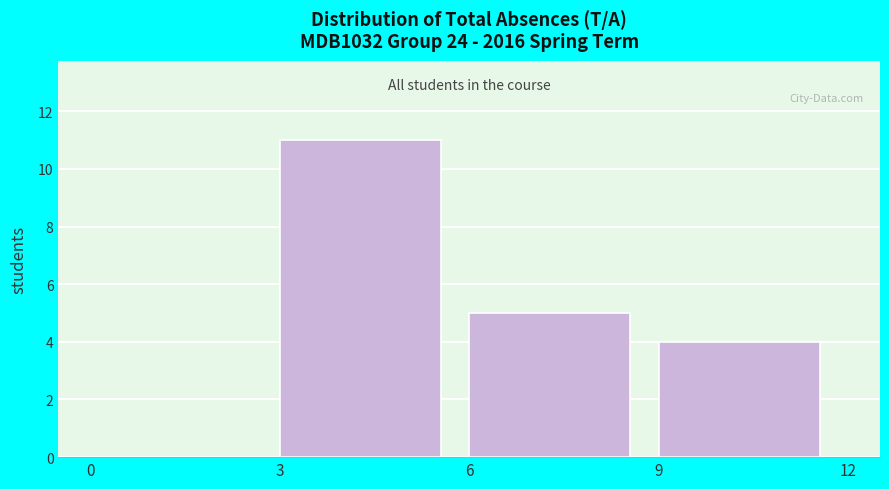

How tall is the bar that spans 3 to 6 on the x-axis? The values are not printed on the chart, so give them approximately, as read against the axis.

11